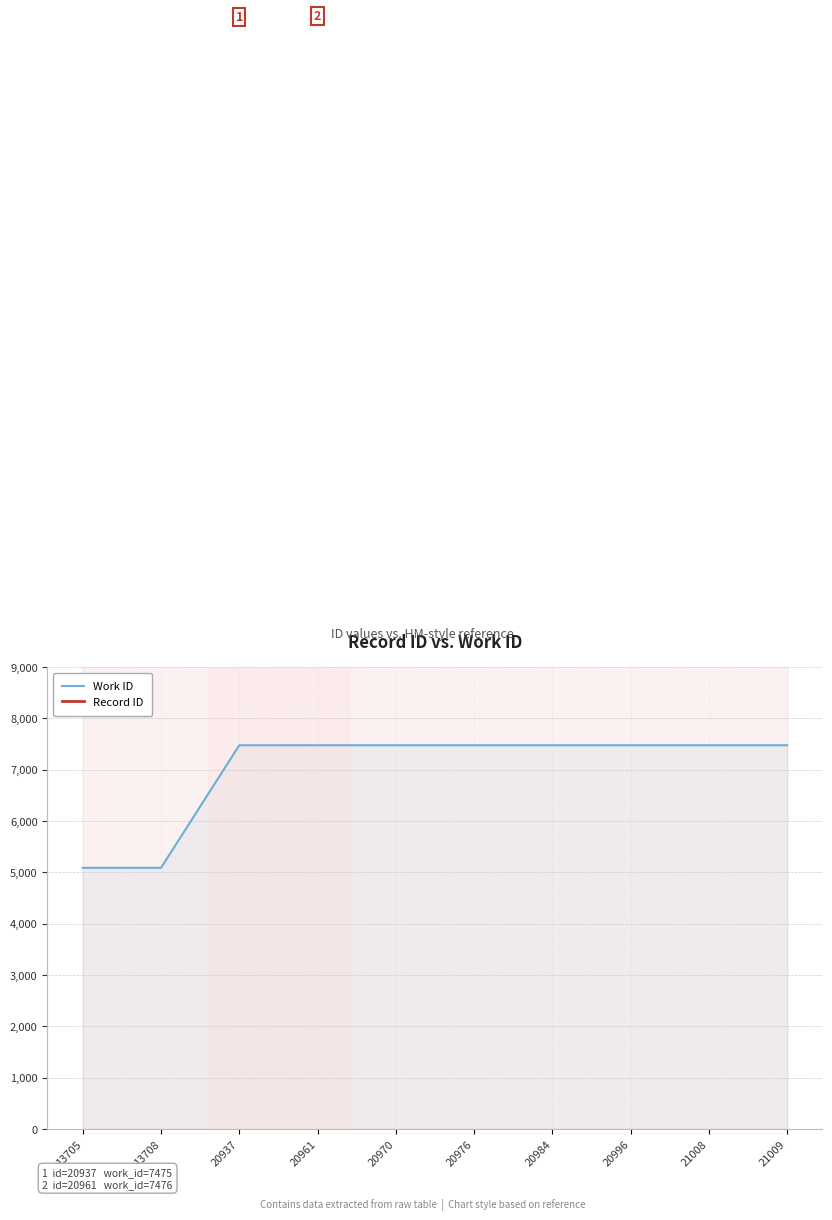

How many series are shown in this chart?

2